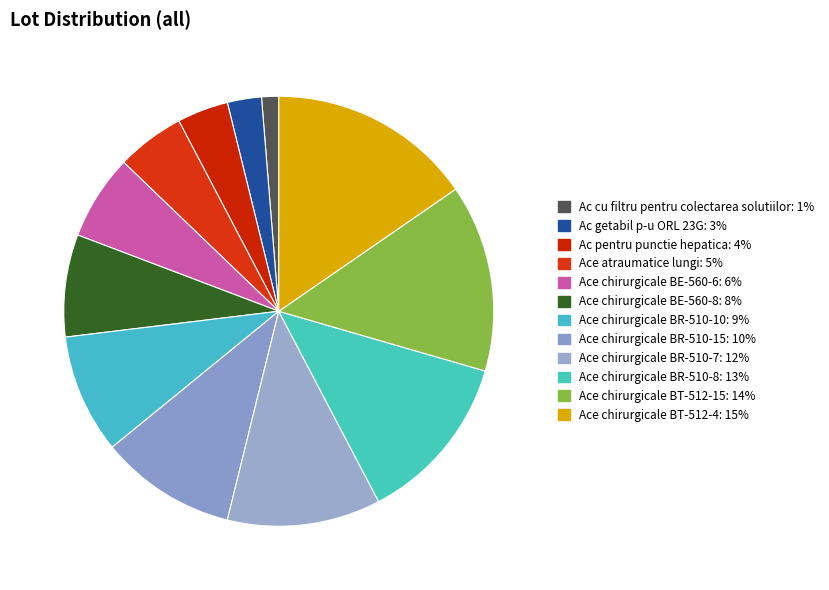

Does Ace chirurgicale BR-510-8 represent more than half of the total?

No